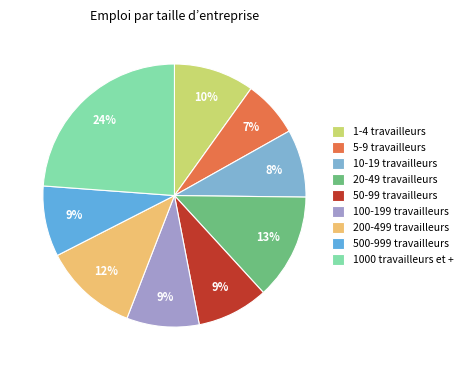

Count the number of slices in the pie.

9